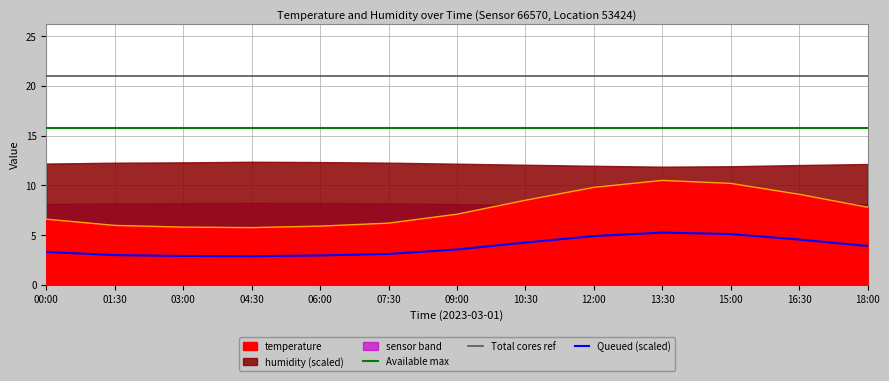

At which label does temperature first exceed 7?

09:00